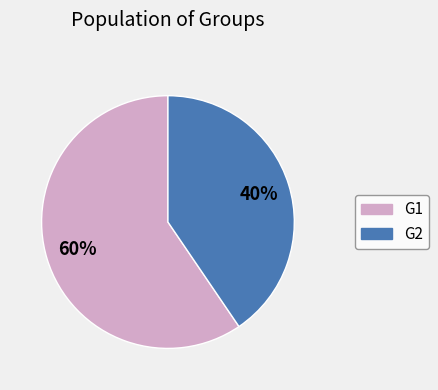

Which category has the smallest portion of the pie?

G2